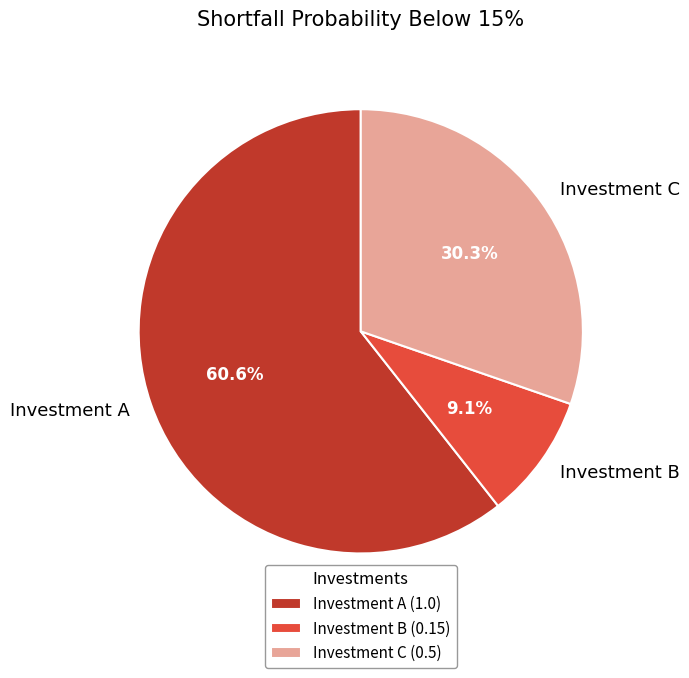

What percentage is the Investment A slice, to the nearest percent?

61%